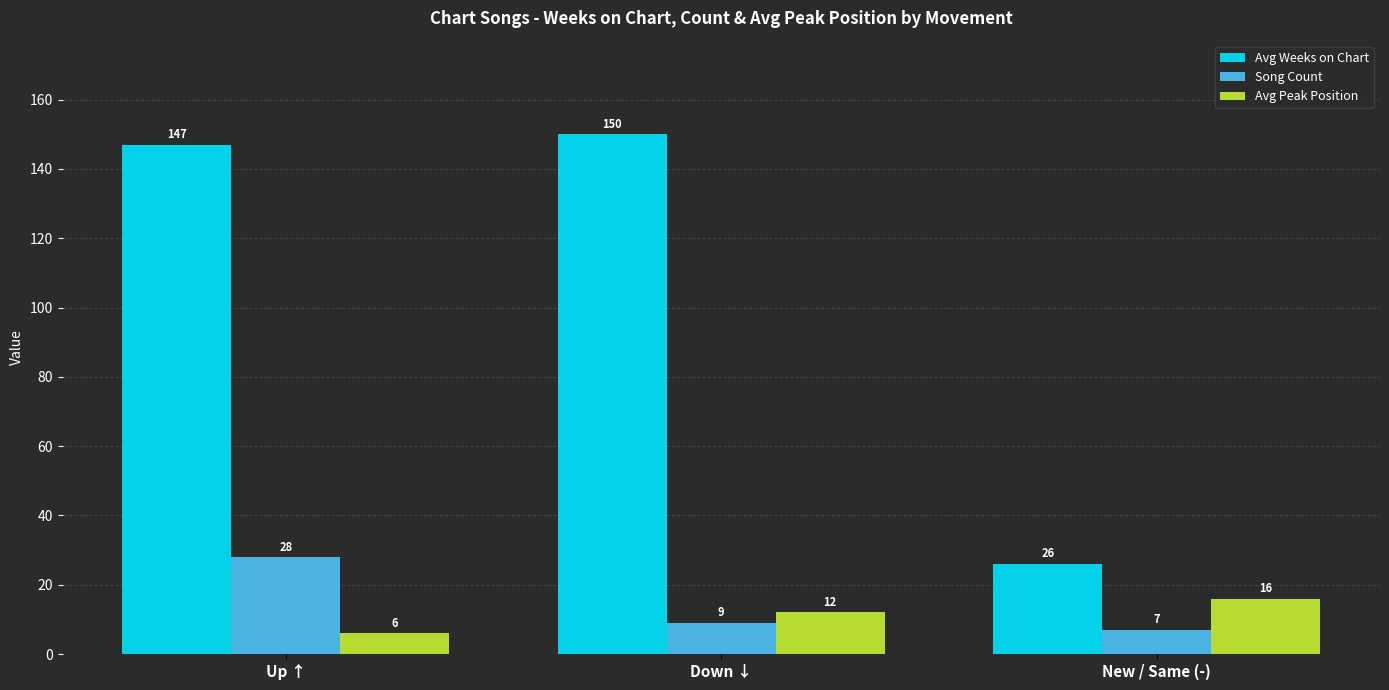

How many groups of bars are there?

3